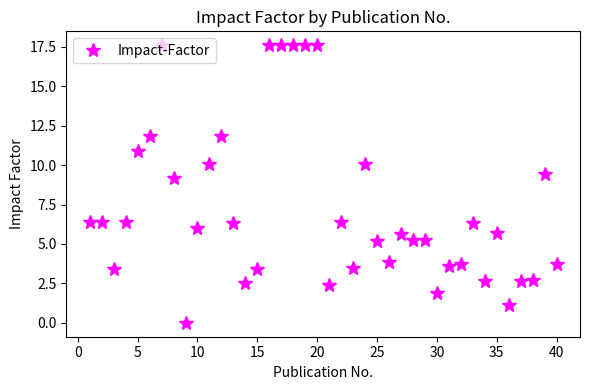

True or false: there are more than 1 points higher than both neighbors.

True